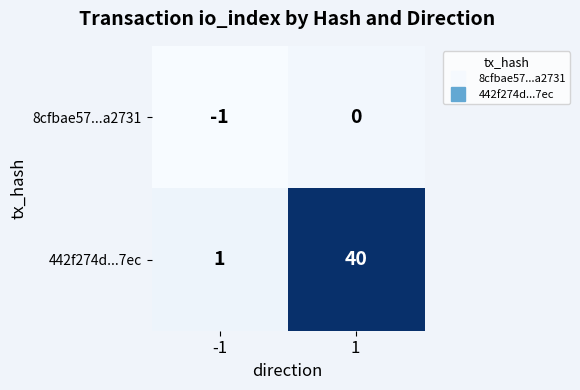

What is the greatest value displayed?

40